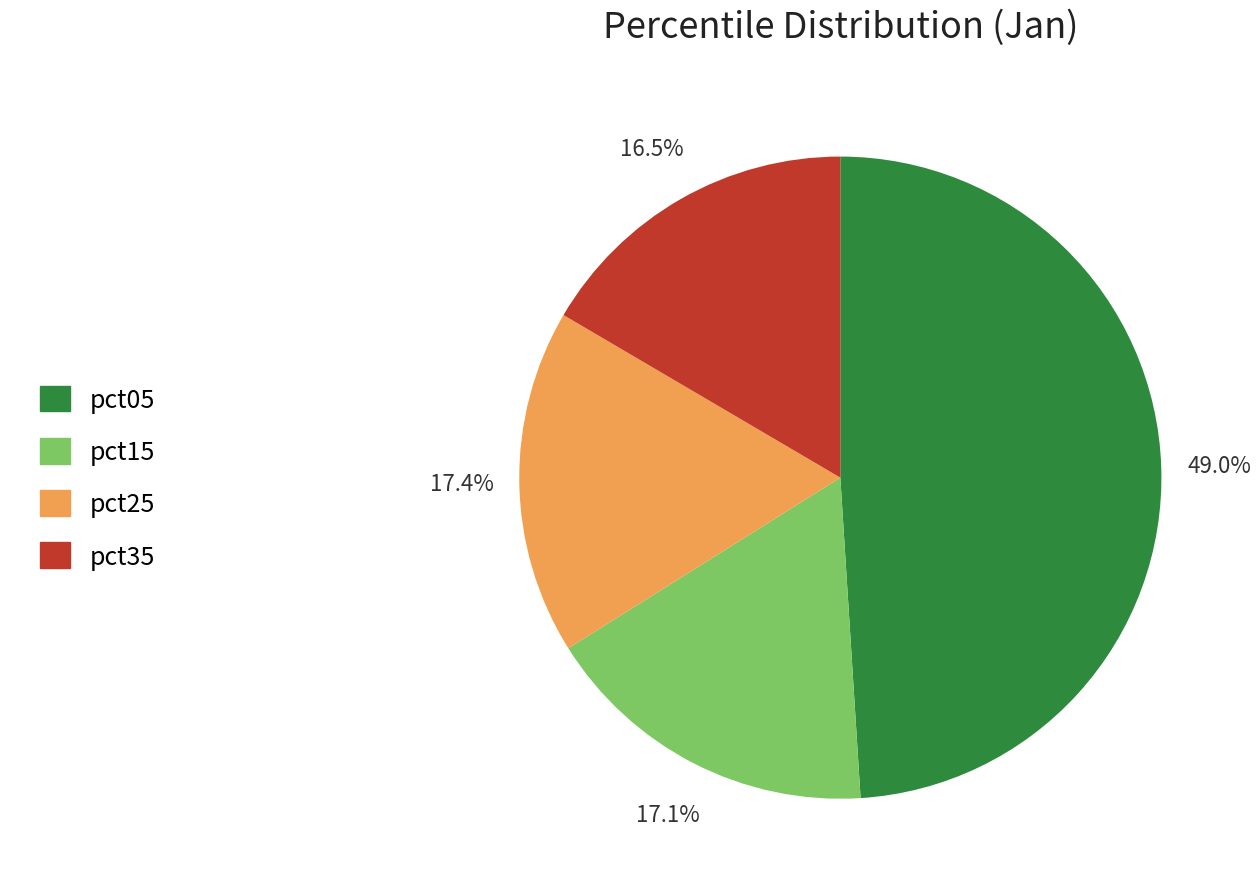

Is there any slice that represents more than half of the pie?

No